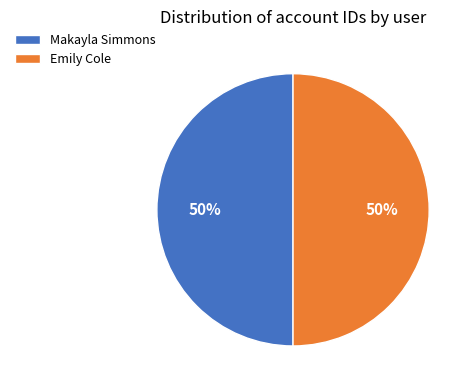

To the nearest percent, what portion does Emily Cole represent?

50%